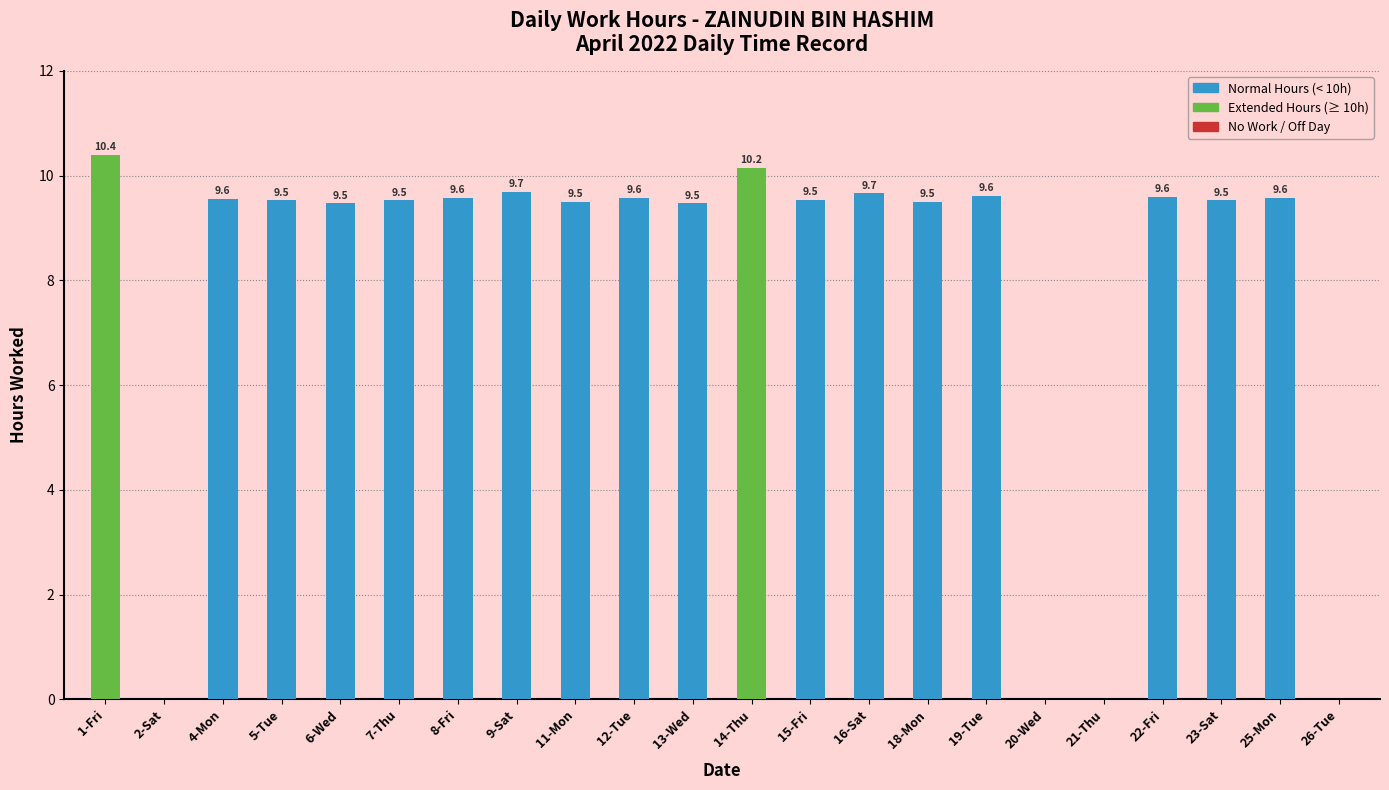

What is the sum of the values at 11-Mon and 21-Thu?

9.5